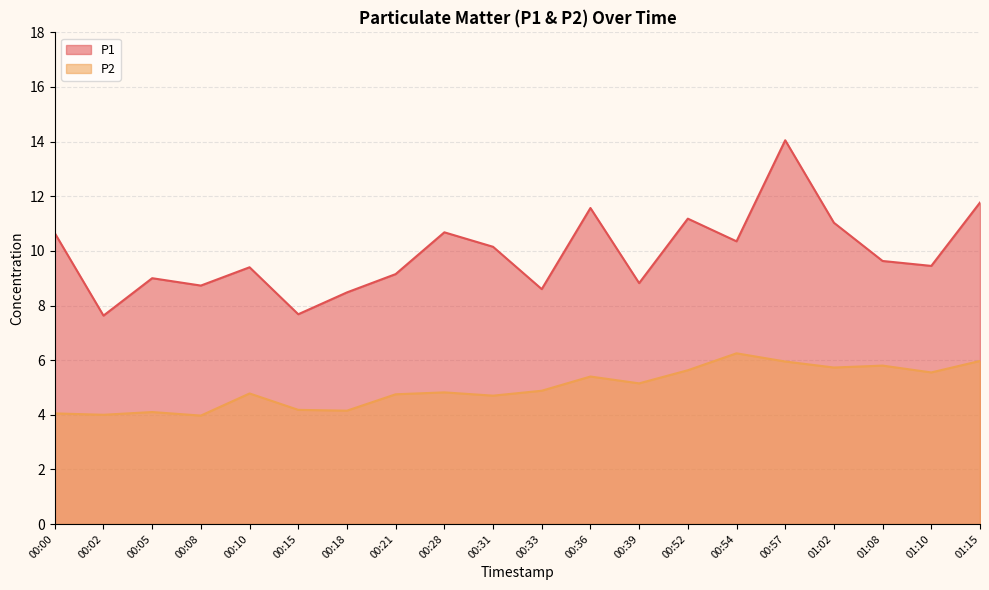

What is the sum of the P1 values at 00:05 and 00:36?

20.6